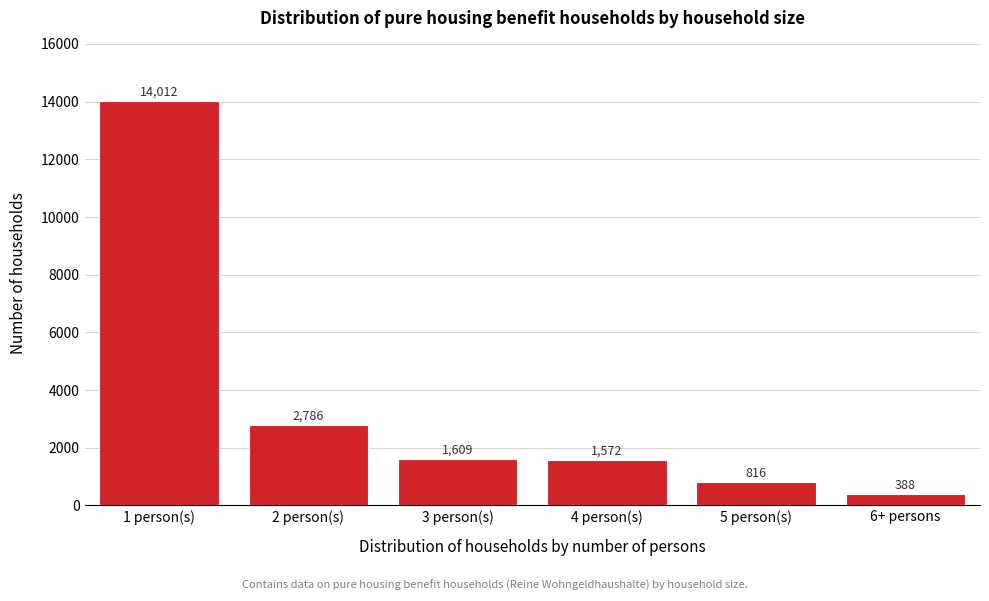

Reading left to right, transcribe all the data shown in this chart.

1 person(s)=14012	2 person(s)=2786	3 person(s)=1609	4 person(s)=1572	5 person(s)=816	6+ persons=388